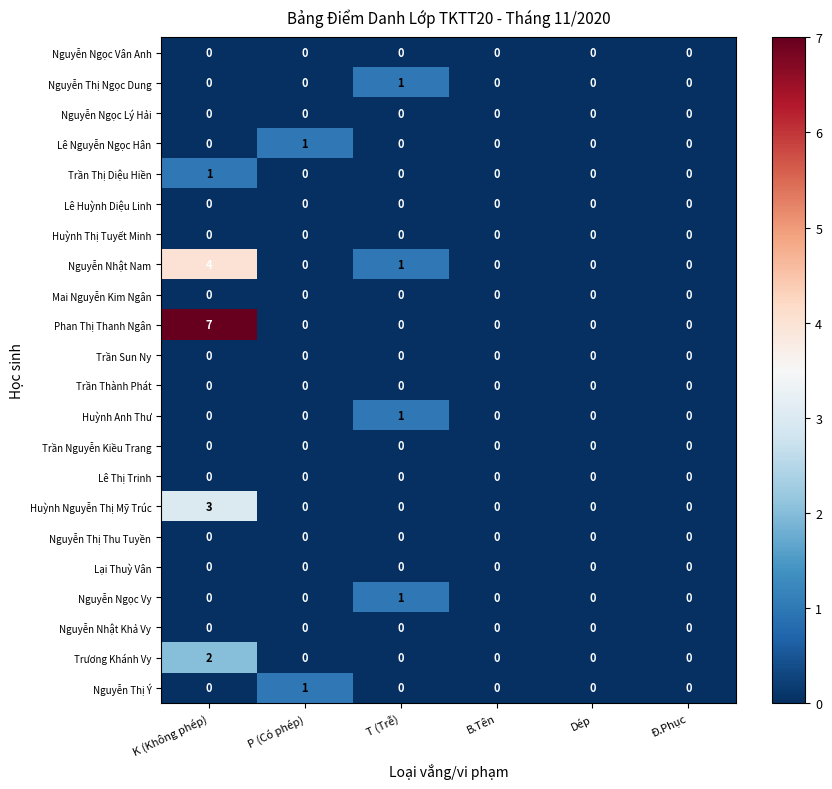

Between K (Không phép) and T (Trễ), which series saw the biggest shift?

Phan Thị Thanh Ngân